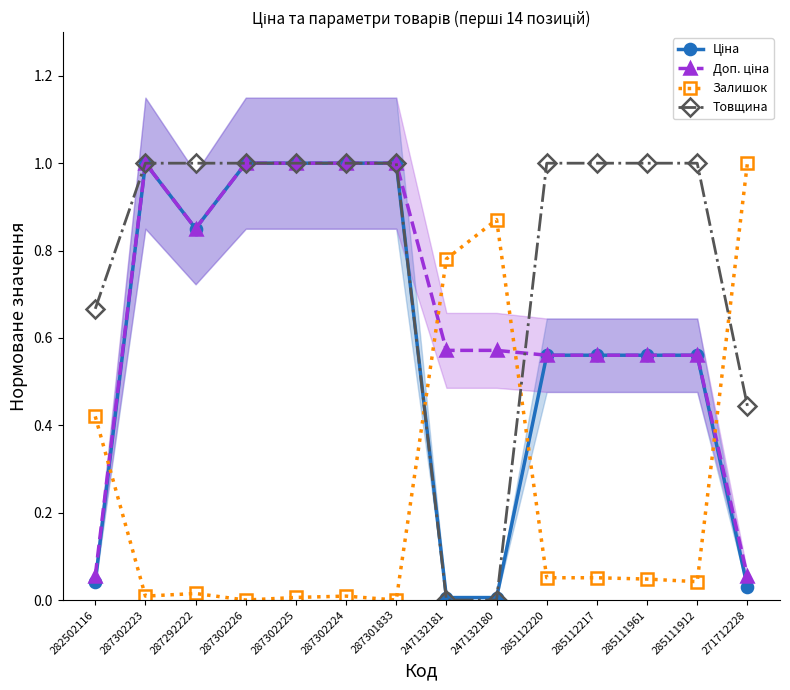

How many times do Товщина and Ціна cross each other?

1